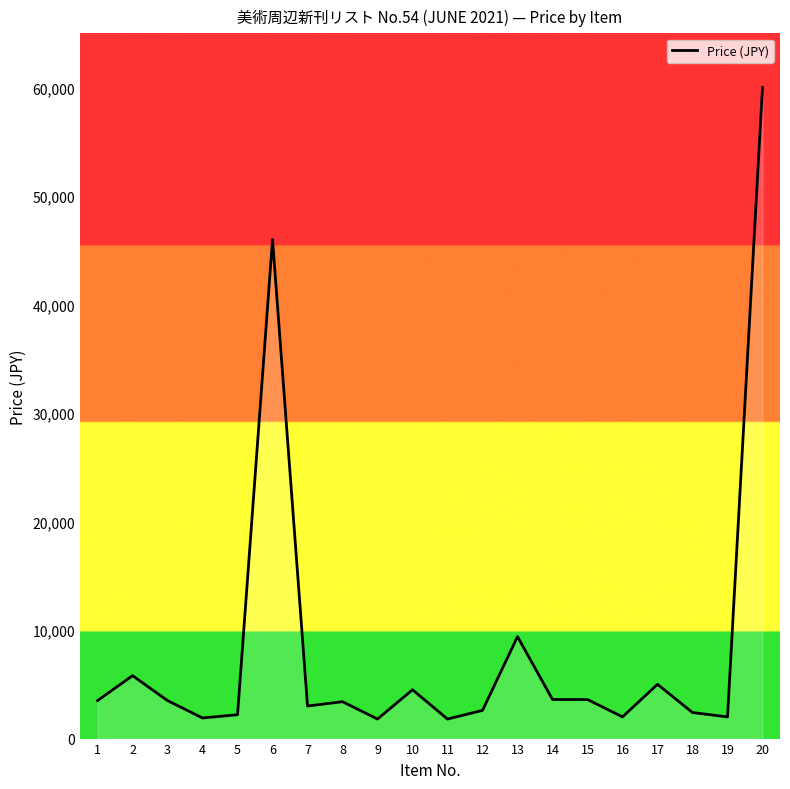

What is the maximum value shown in the chart?

60000